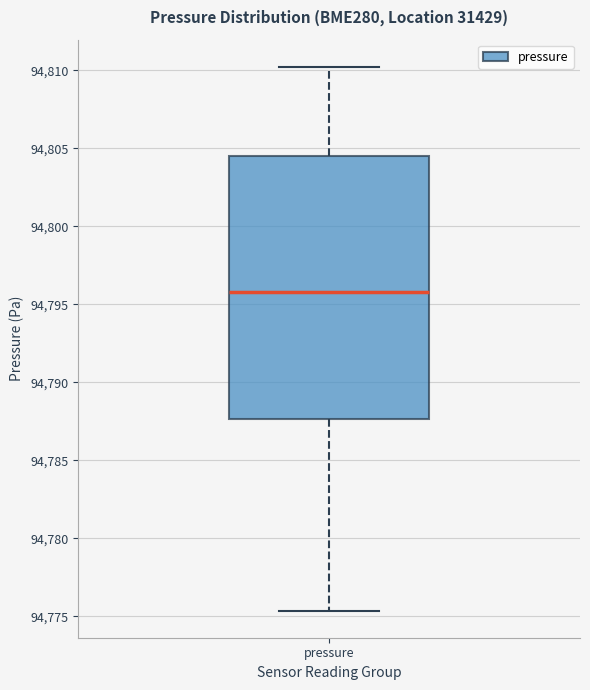

Where is the upper edge of the box for pressure on the y-axis? The values are not printed on the chart, so give them approximately, as read against the axis.

94804.5